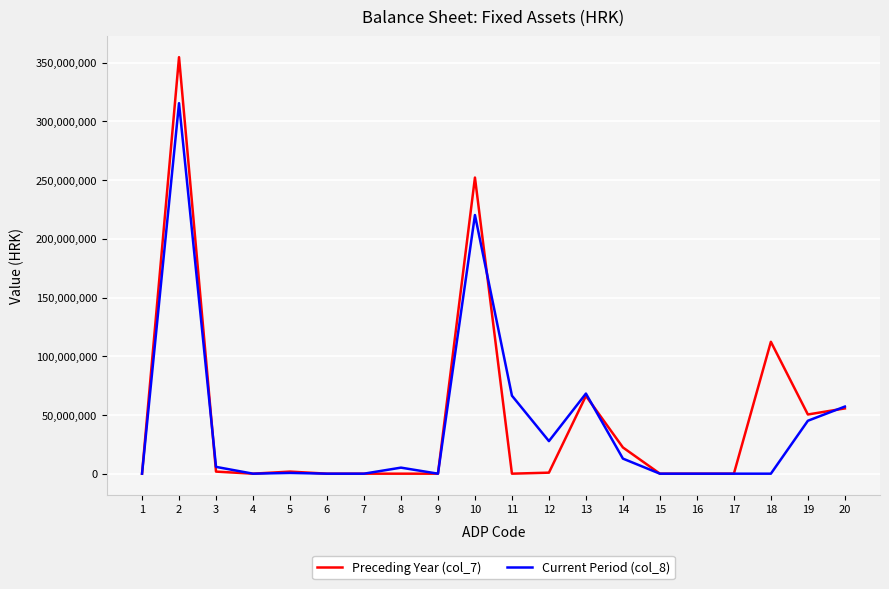

What is the greatest value displayed?

354676462